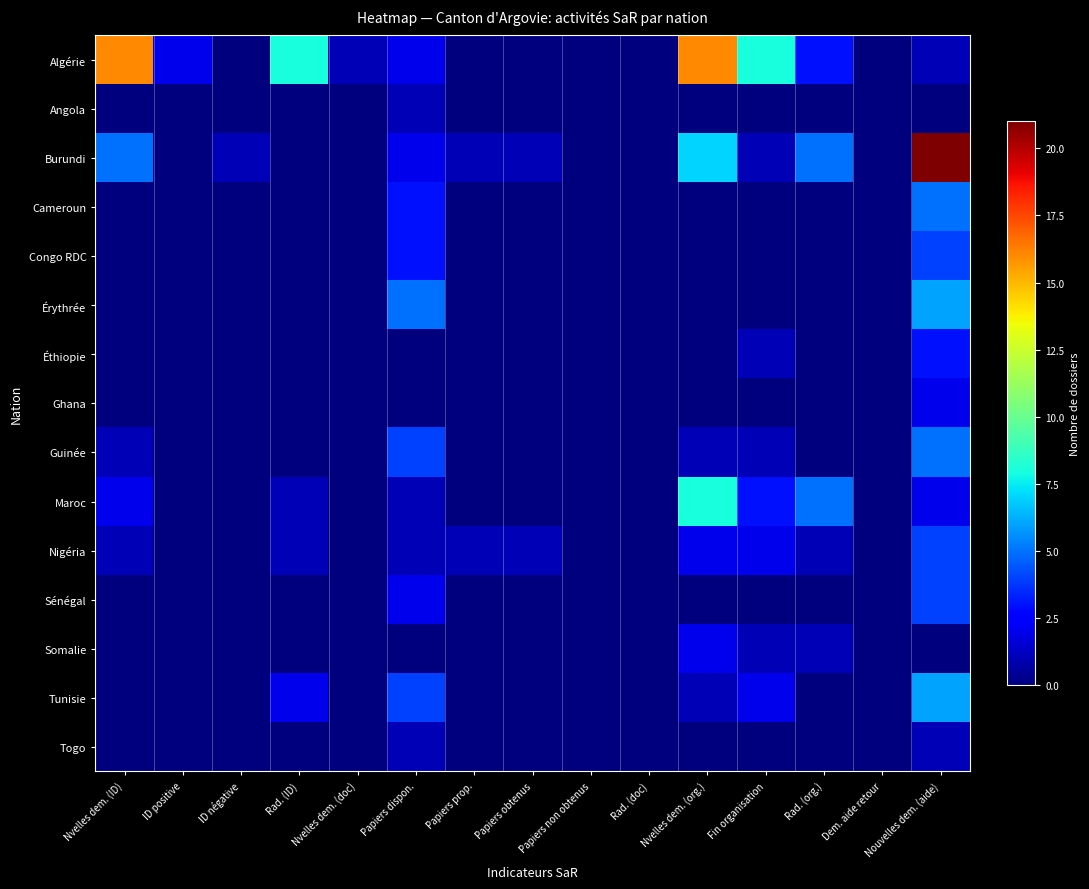

What is the maximum value shown in the chart?

21